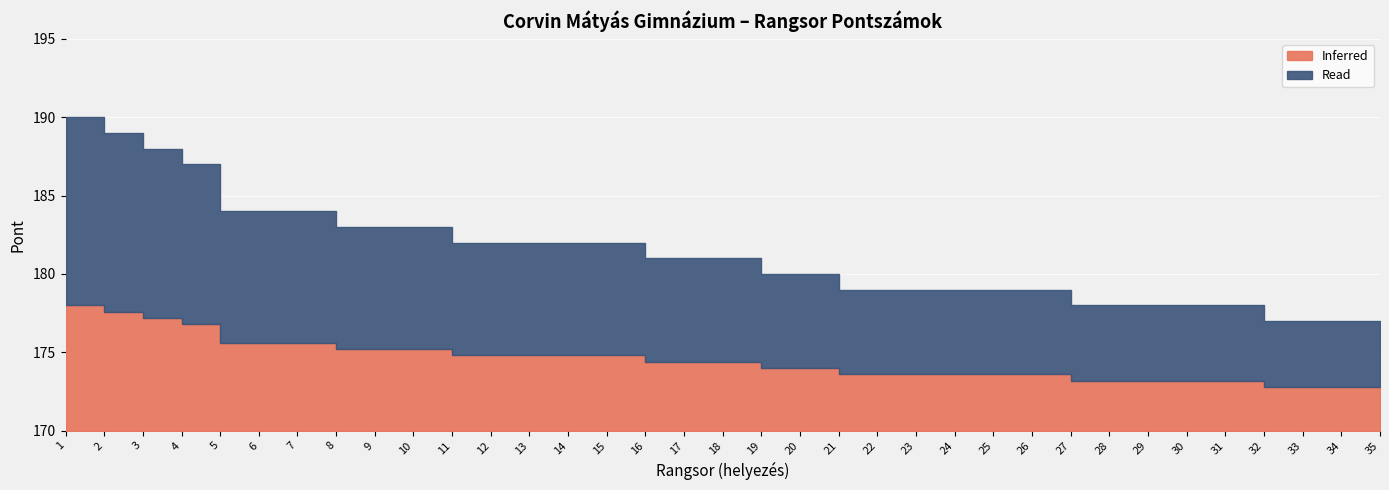

Reading left to right, list all the values displayed in this chart.

1=190	2=189	3=188	4=187	5=184	6=184	7=184	8=183	9=183	10=183	11=182	12=182	13=182	14=182	15=182	16=181	17=181	18=181	19=180	20=180	21=179	22=179	23=179	24=179	25=179	26=179	27=178	28=178	29=178	30=178	31=178	32=177	33=177	34=177	35=177